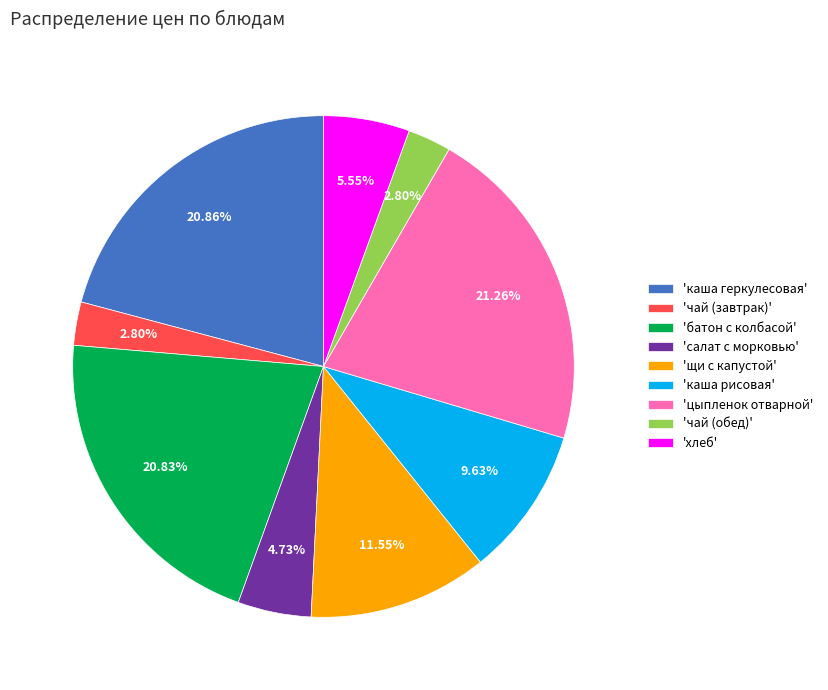

Is the sum of 'каша геркулесовая' and 'салат с морковью' greater than half?

No